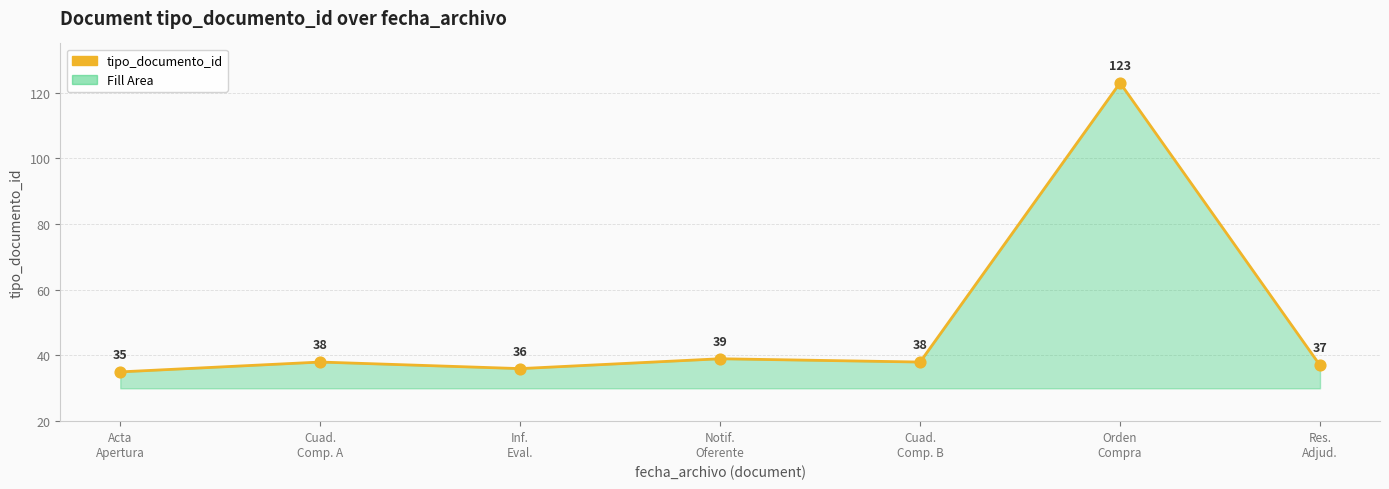

Between Cuad.
Comp. A and Cuad.
Comp. B, which is larger?

Cuad.
Comp. A